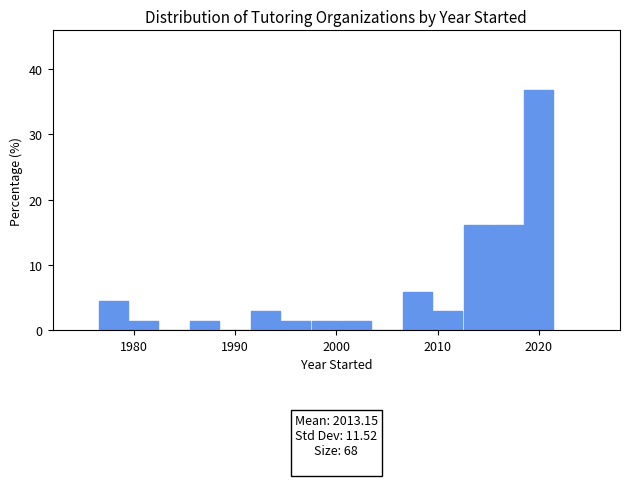

Around what value on the x-axis is the tallest bar? Give the approximate position of its centre, as read against the axis.

2020